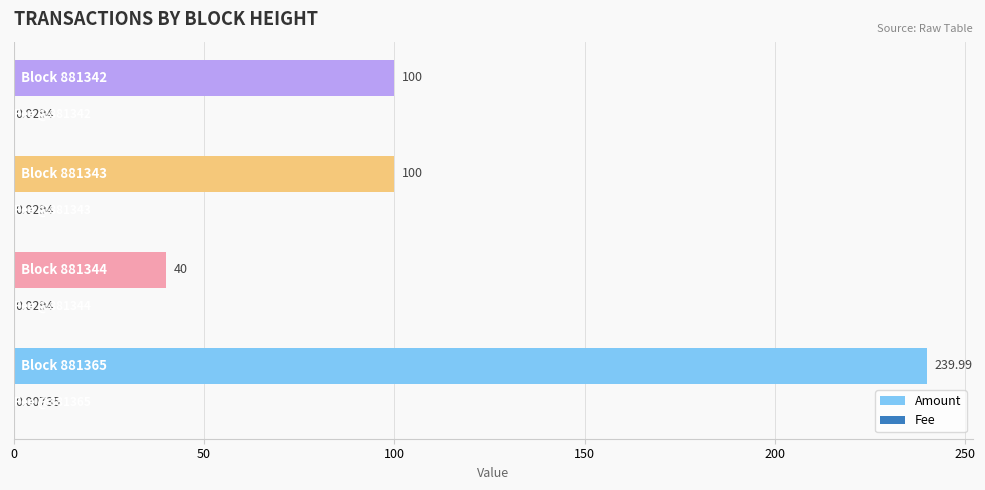

Which series has the largest range (max minus min)?

Amount